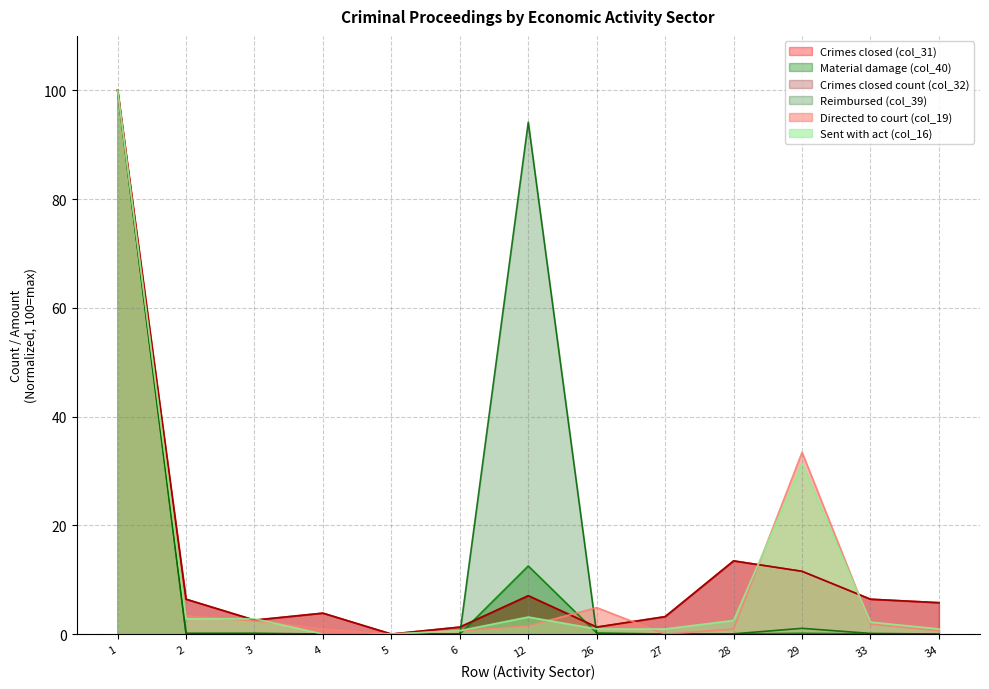

What value does the Directed to court (col_19) series have at 28?

0.9